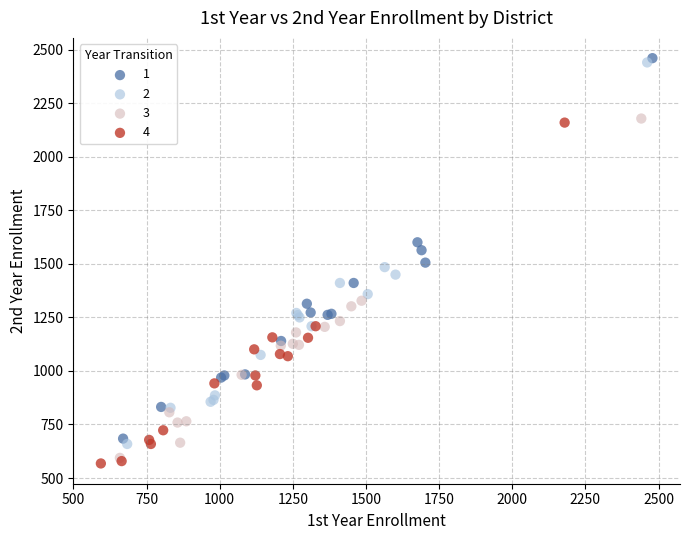

What are all the series names shown in the legend?

1, 2, 3, 4